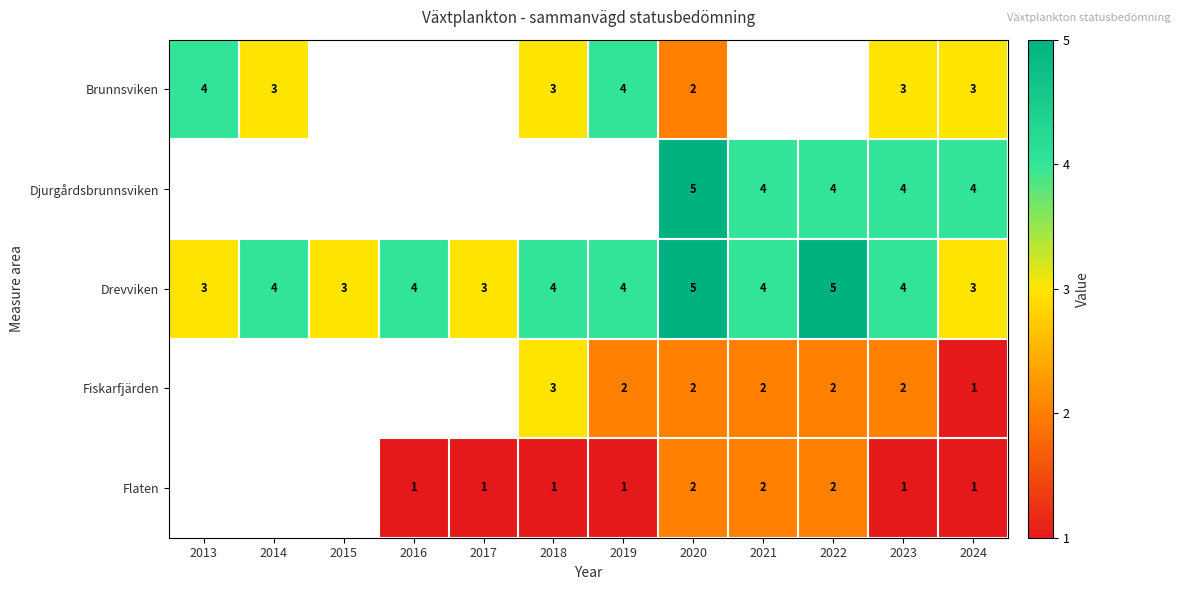

The Fiskarfjärden series shows 3 at 2018. True or false?

True